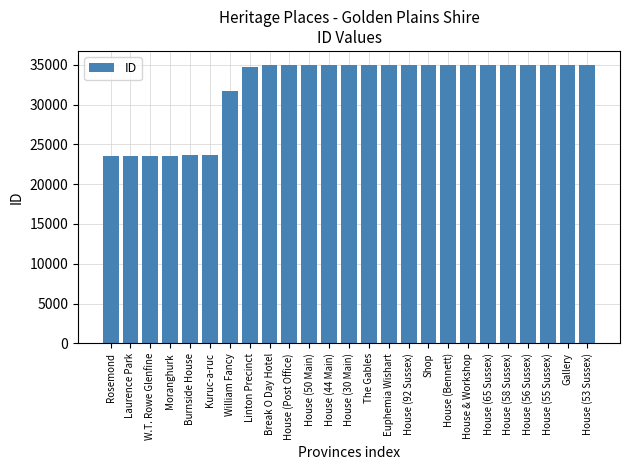

What is the smallest value displayed?

23520